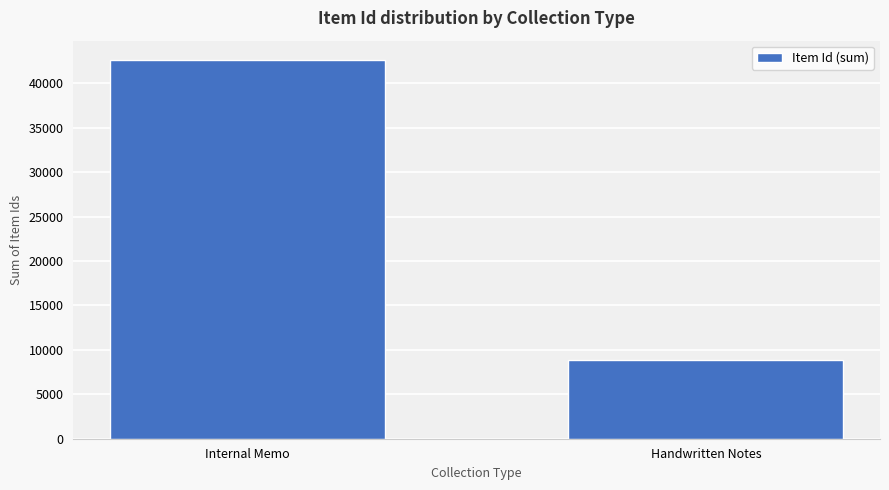

What position from the left is Handwritten Notes?

2